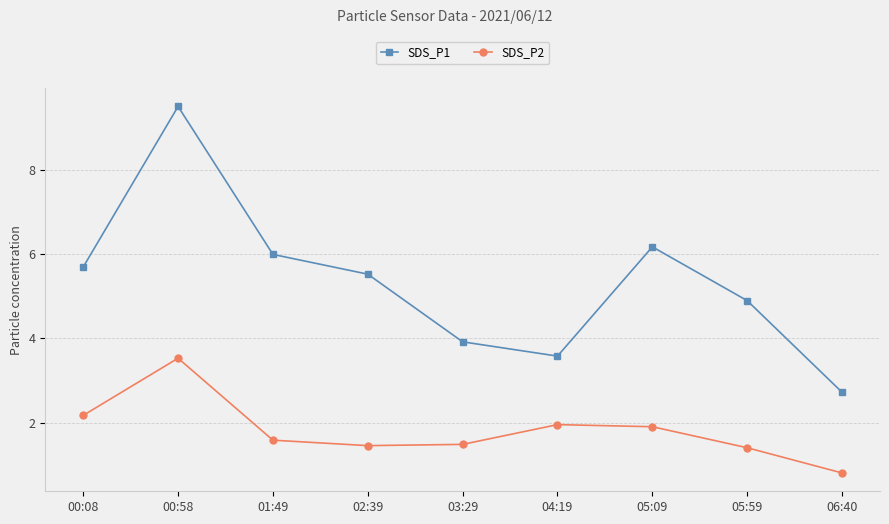

Where is the first local maximum for SDS_P1?

00:58